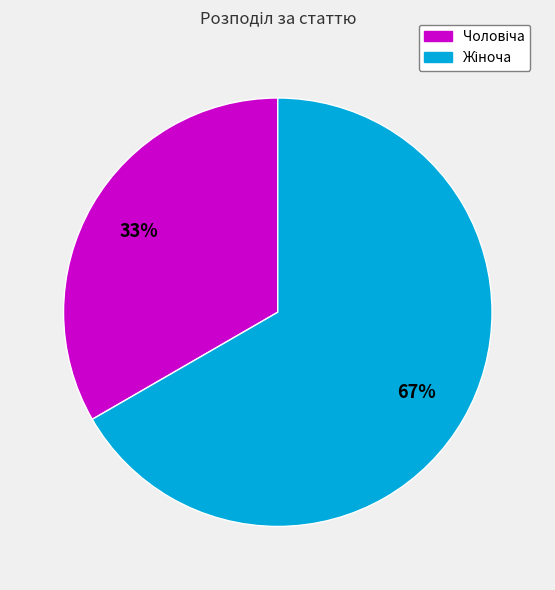

To the nearest percent, what is the average slice percentage?

50%